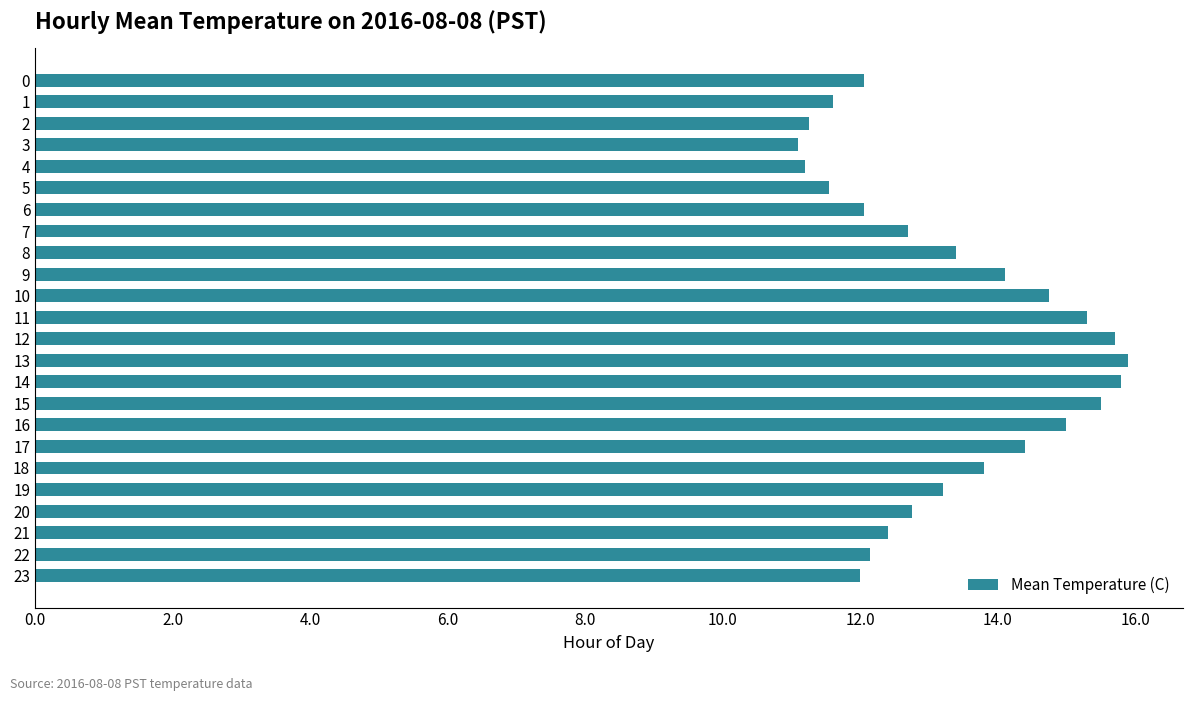

What is the minimum value shown in the chart?

11.1